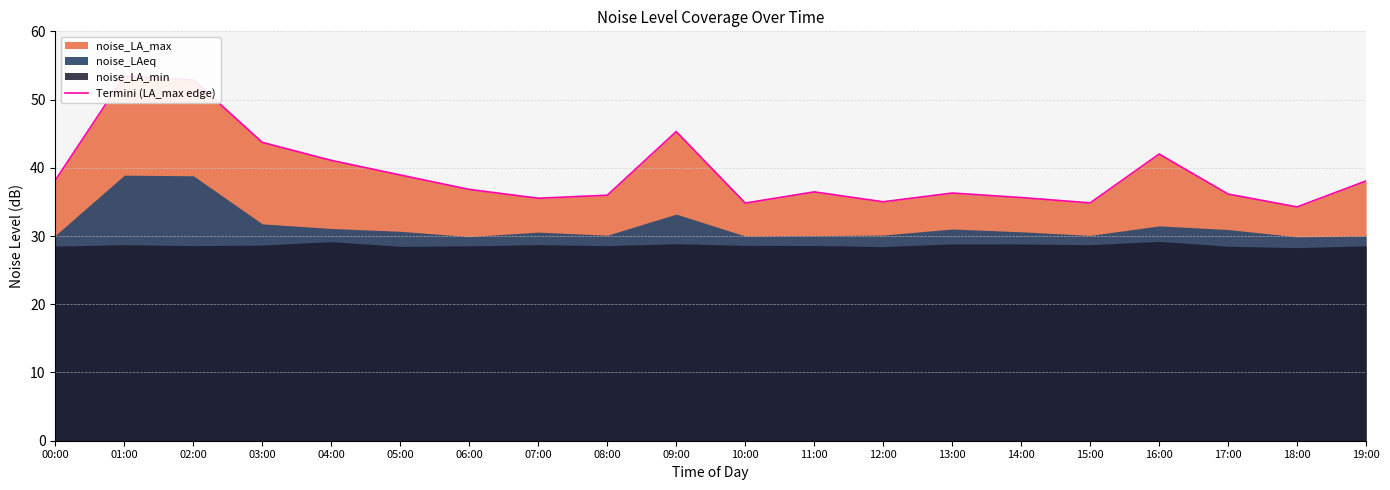

Does the chart have visible grid lines?

Yes